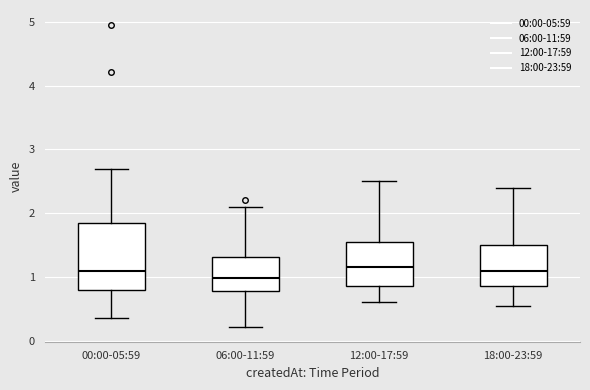

Where does the lower whisker of the box for 12:00-17:59 end on the y-axis? The values are not printed on the chart, so give them approximately, as read against the axis.

0.6